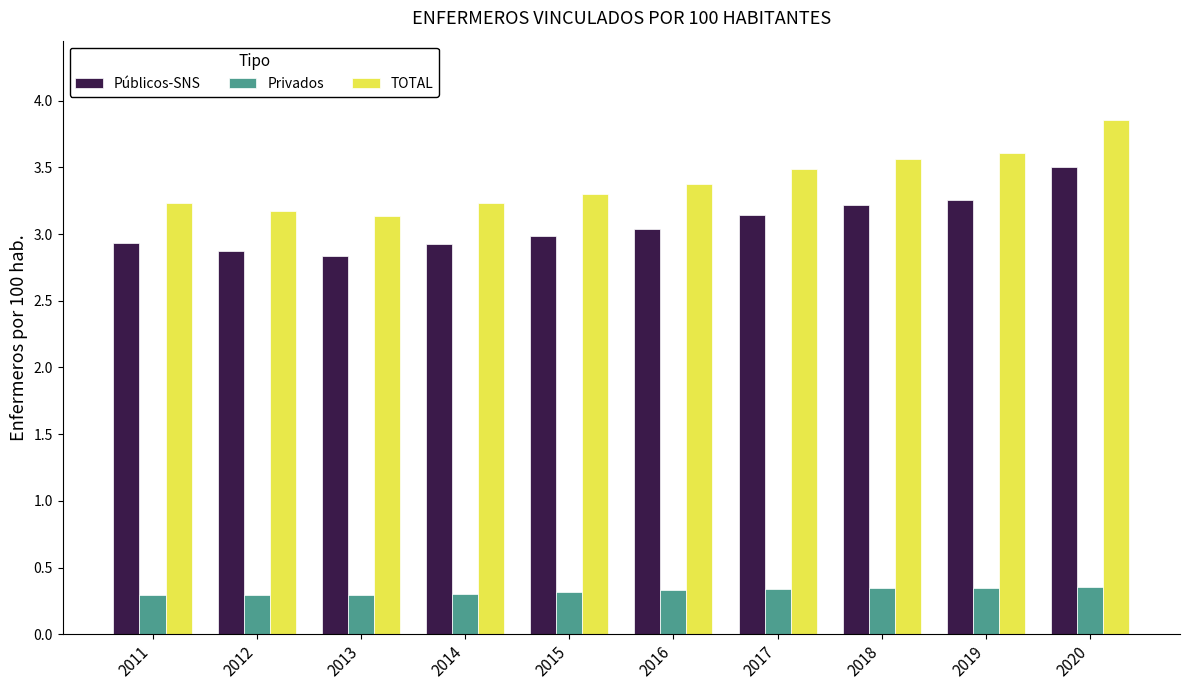

Between 2011 and 2018, which series saw the biggest shift?

TOTAL